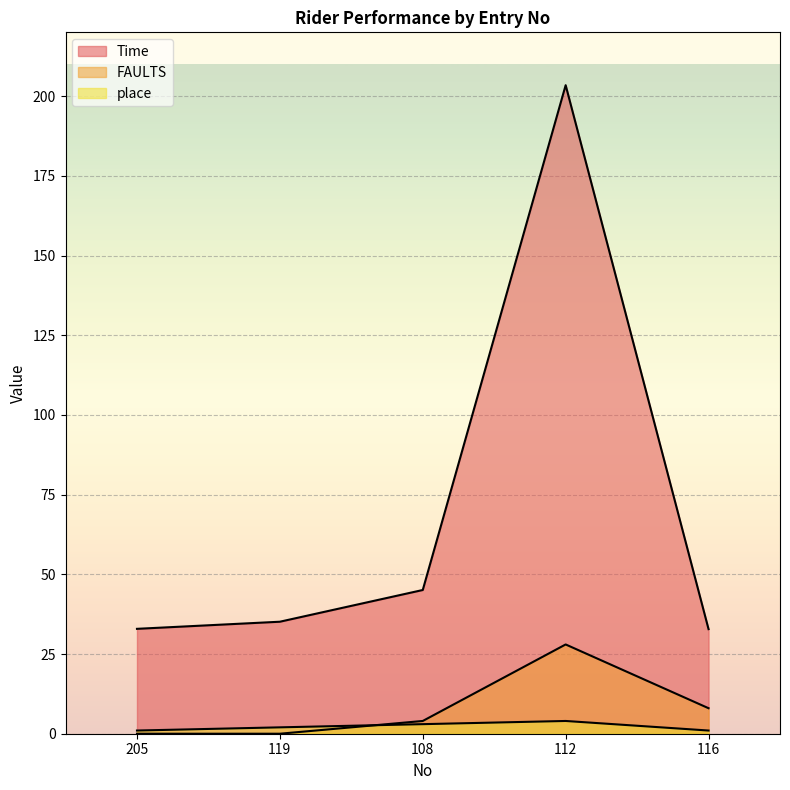

Which series changed the most between 205 and 108?

Time